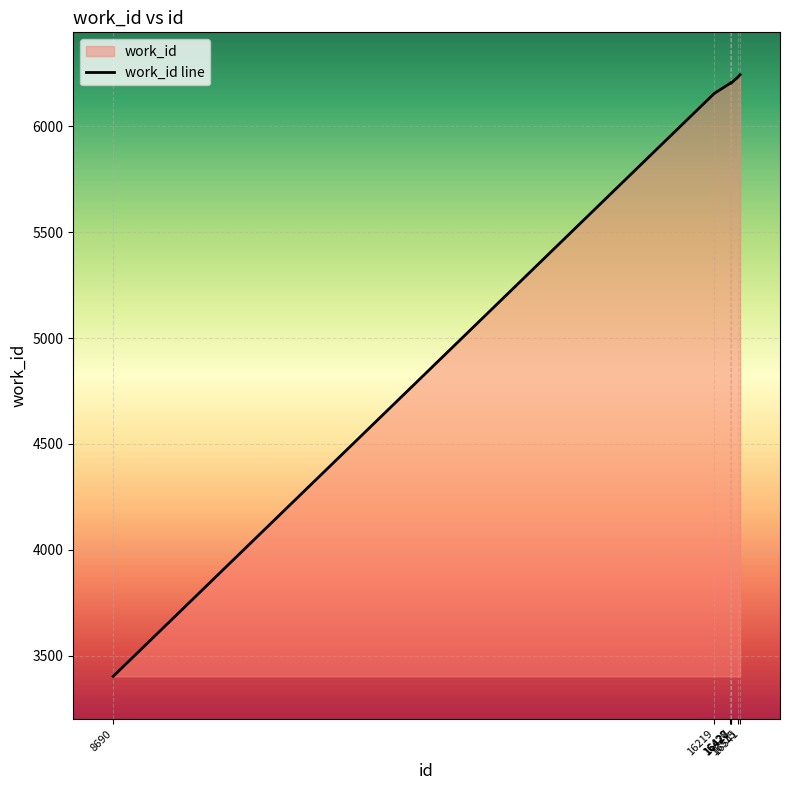

Where is the first local minimum?

16428